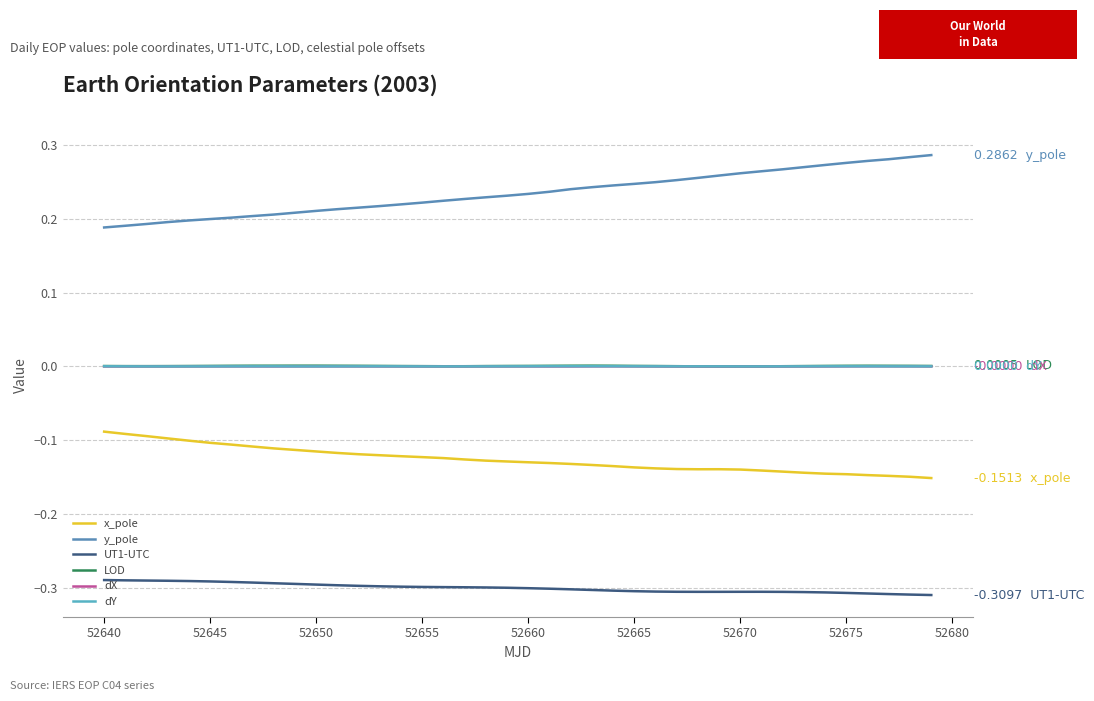

True or false: x_pole and y_pole cross at least once.

False